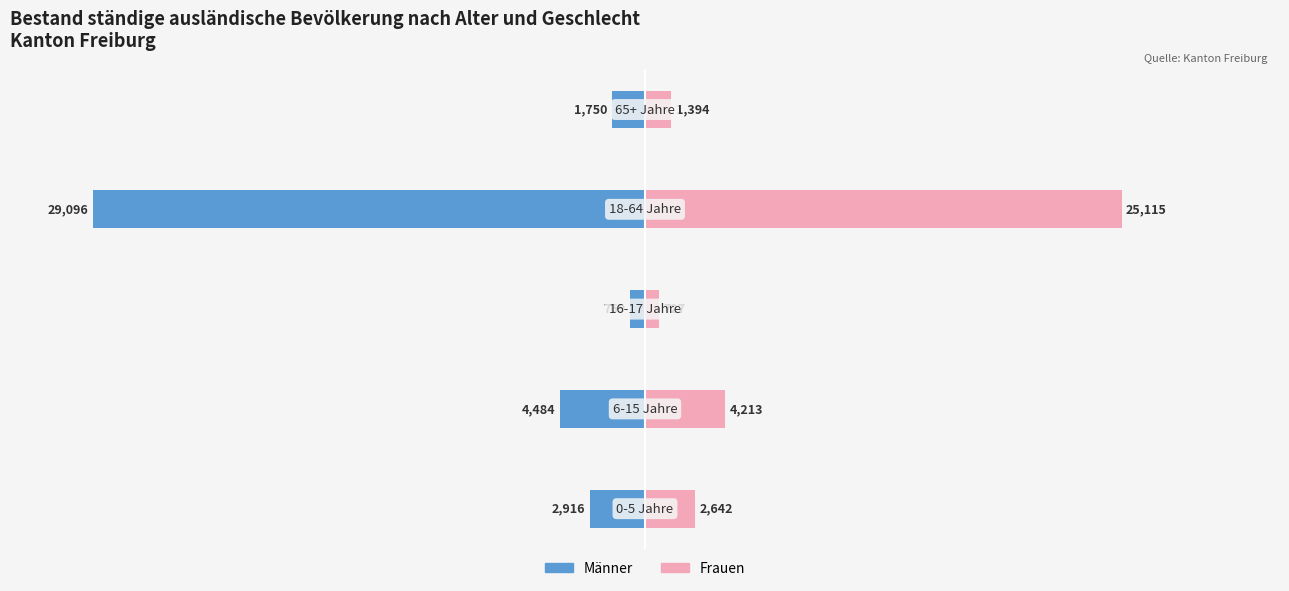

Which series changed the most between 0 and 2?

Männer